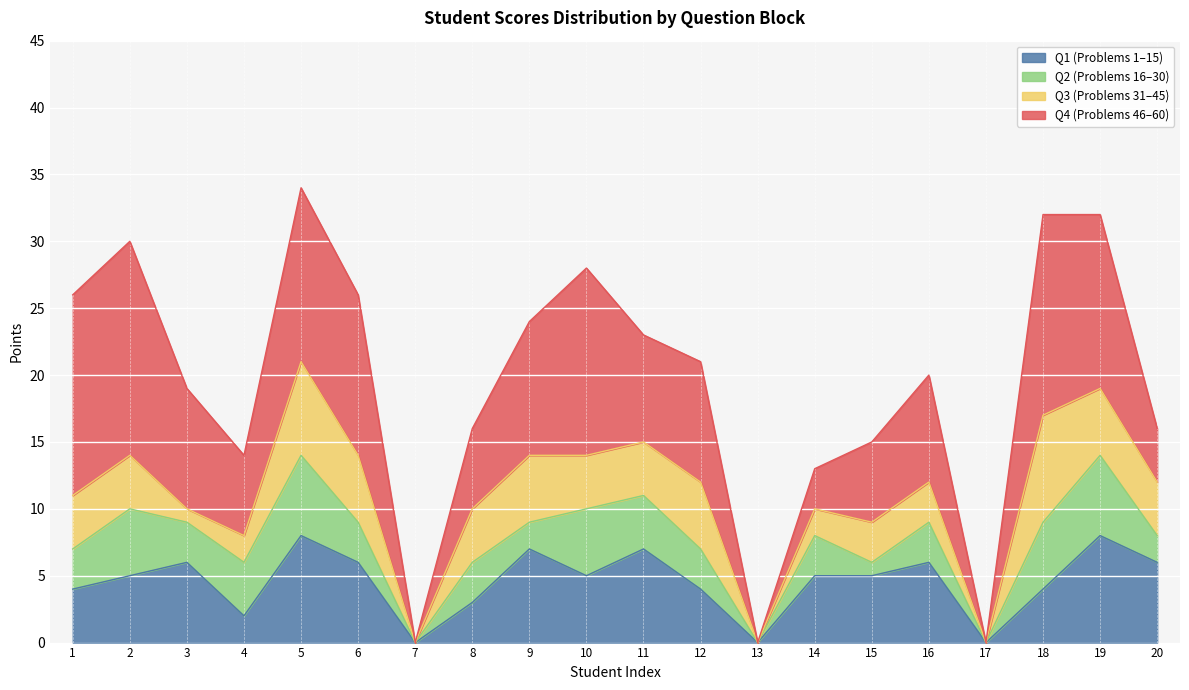

Between 10 and 11, which series saw the biggest shift?

Q4 (46-60)